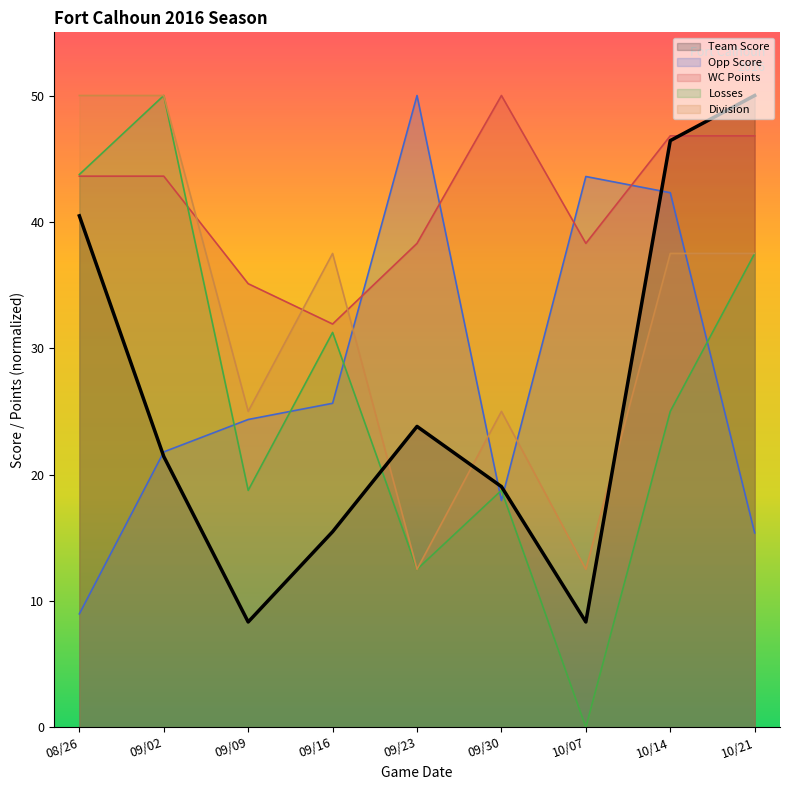

At which category does the chart reach its minimum across all series?

10/07